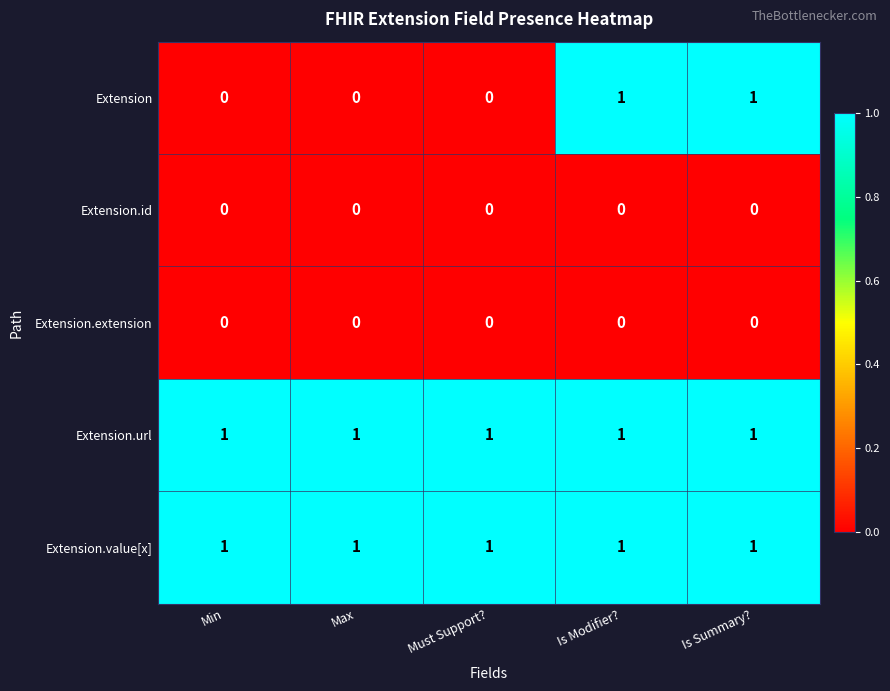

Between Min and Is Summary?, which series saw the biggest shift?

Extension